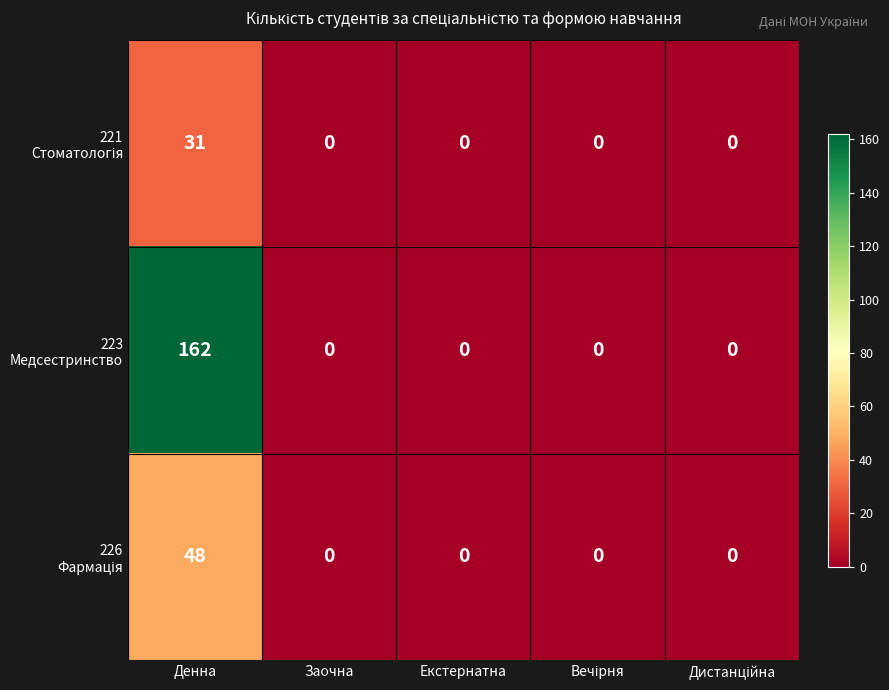

At which category does the chart reach its peak across all series?

Денна